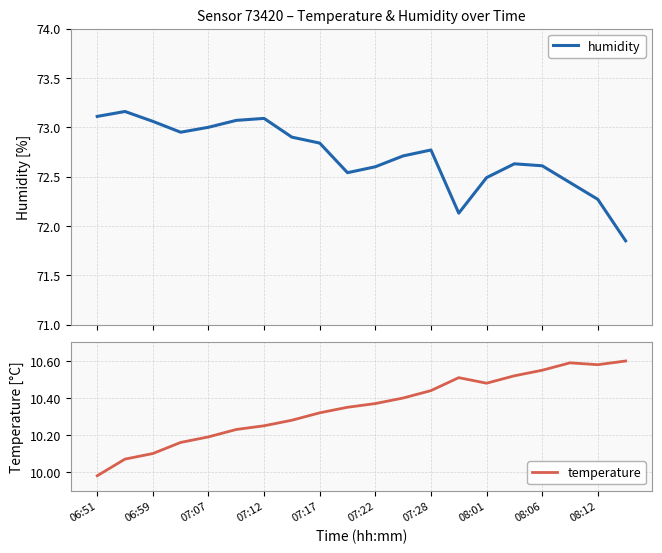

In humidity, how many points are lower than both neighbors (excluding endpoints)?

3